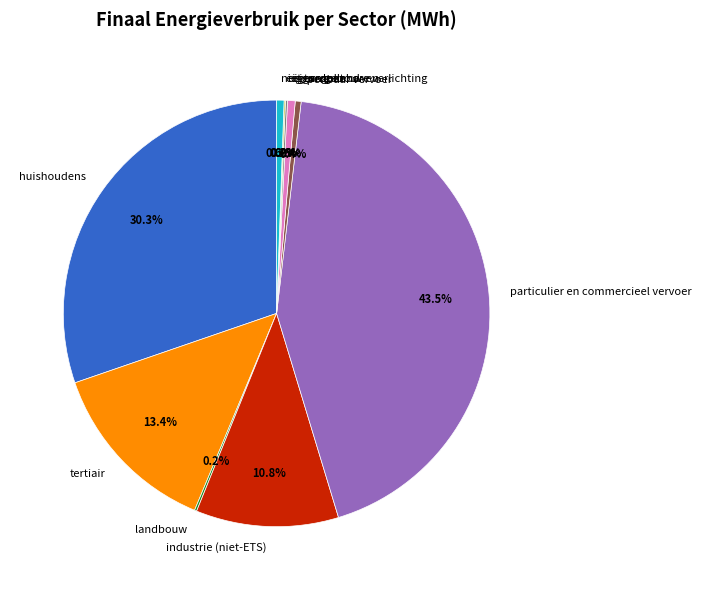

Which has a higher value, niet toegekend or industrie (niet-ETS)?

industrie (niet-ETS)